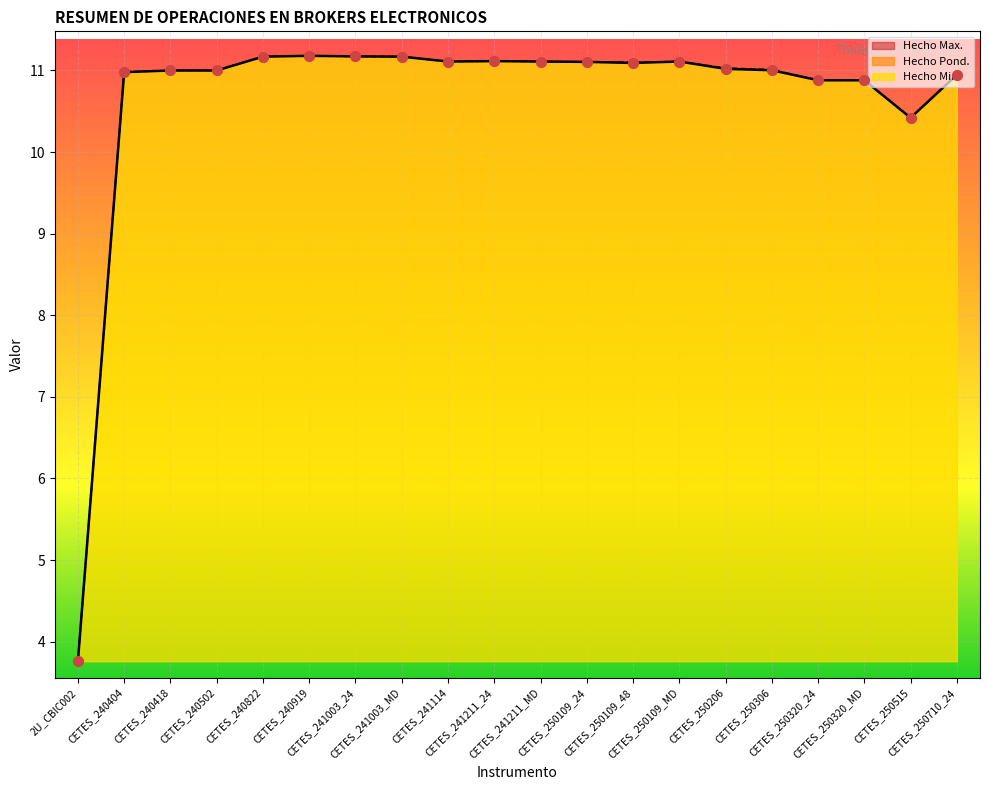

What are all the series names shown in the legend?

Hecho Pond., Hecho Min., Hecho Max.